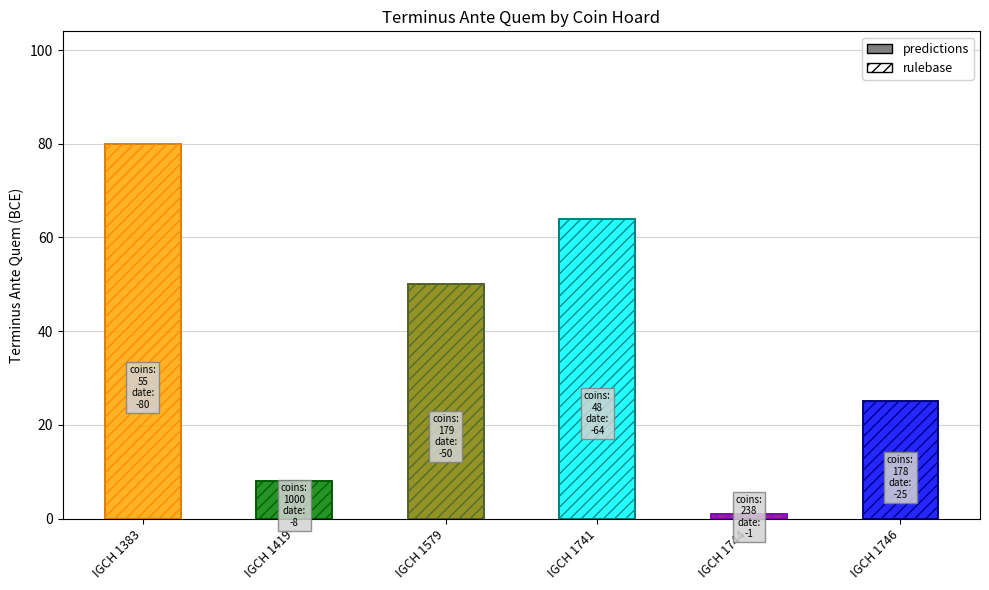

Count the number of categories in the chart.

6